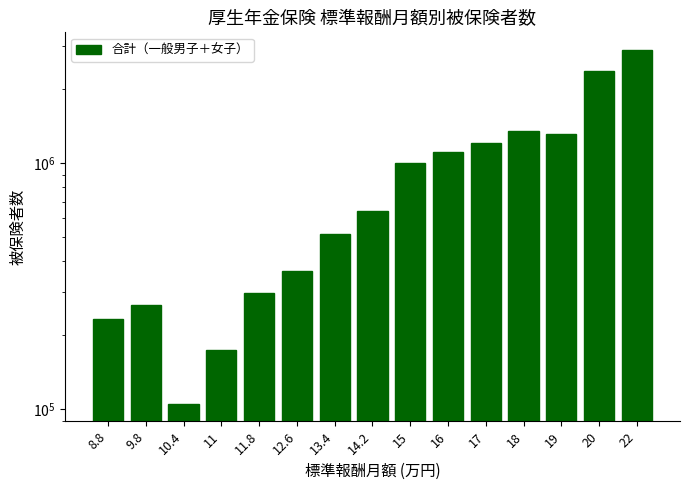

Reading left to right, transcribe all the data shown in this chart.

8.8=233886	9.8=265592	10.4=105540	11=174007	11.8=298120	12.6=365749	13.4=517115	14.2=643212	15=1003537	16=1110347	17=1207466	18=1354250	19=1318175	20=2377505	22=2891407